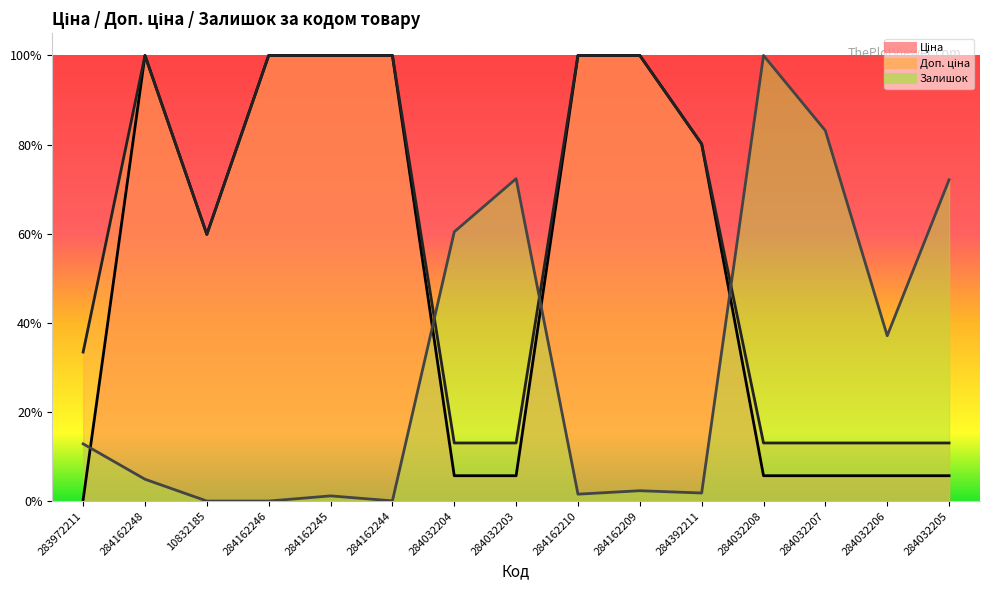

What position from the left is 284392211?

11